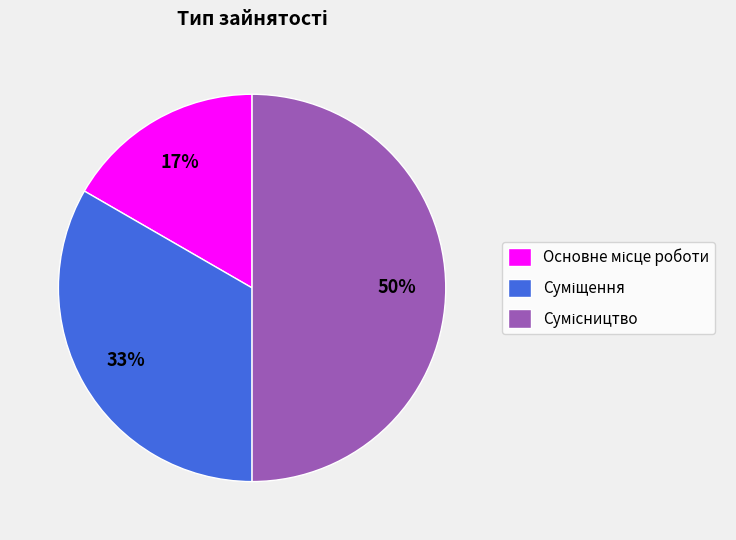

To the nearest percent, what is the average slice percentage?

33%